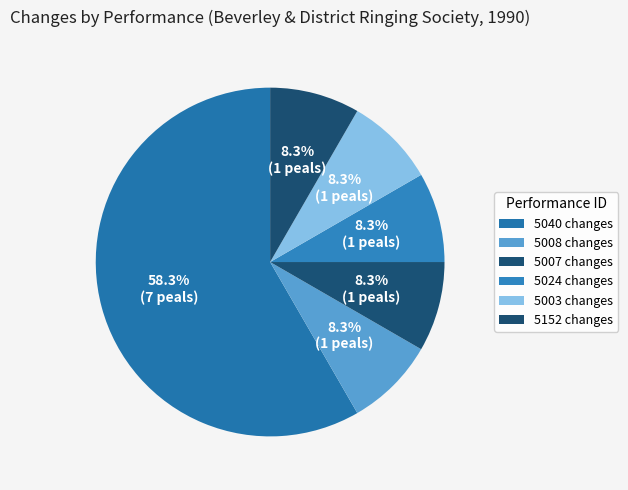

How many segments does this pie chart have?

6